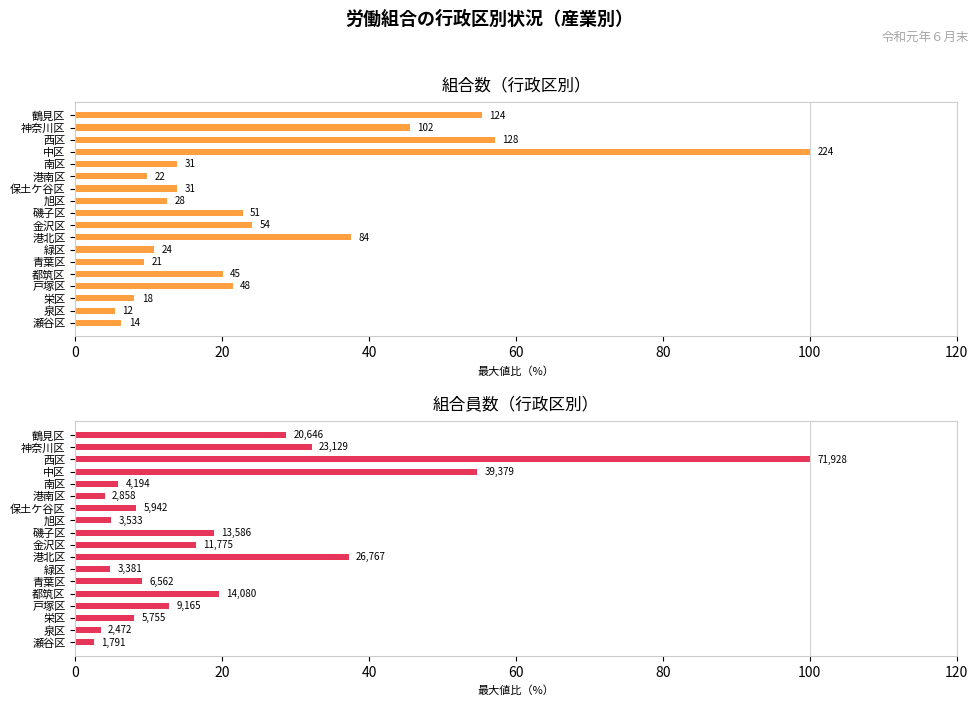

Is it true that 組合員数 equals 32.2 at 神奈川区?

True